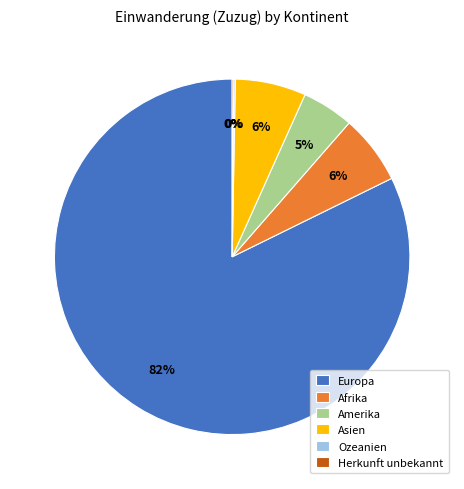

The Afrika slice represents 6% of the pie. True or false?

True